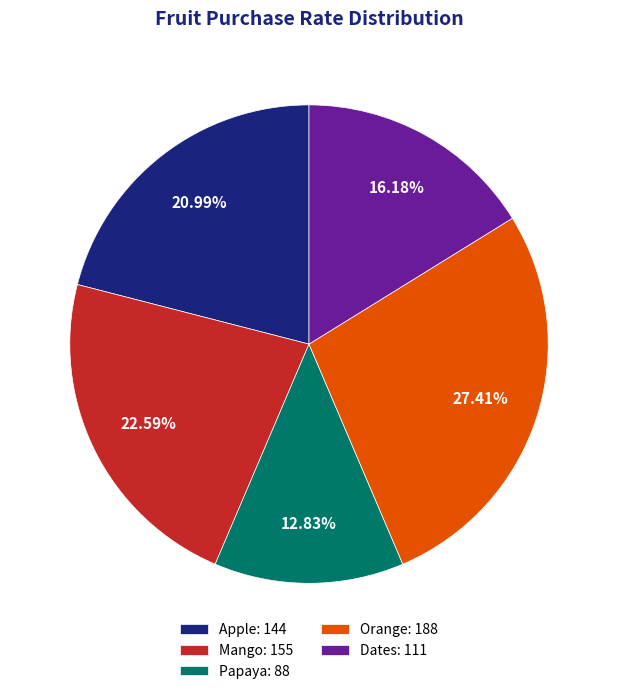

Do Orange and Dates together represent more than half of the pie?

No